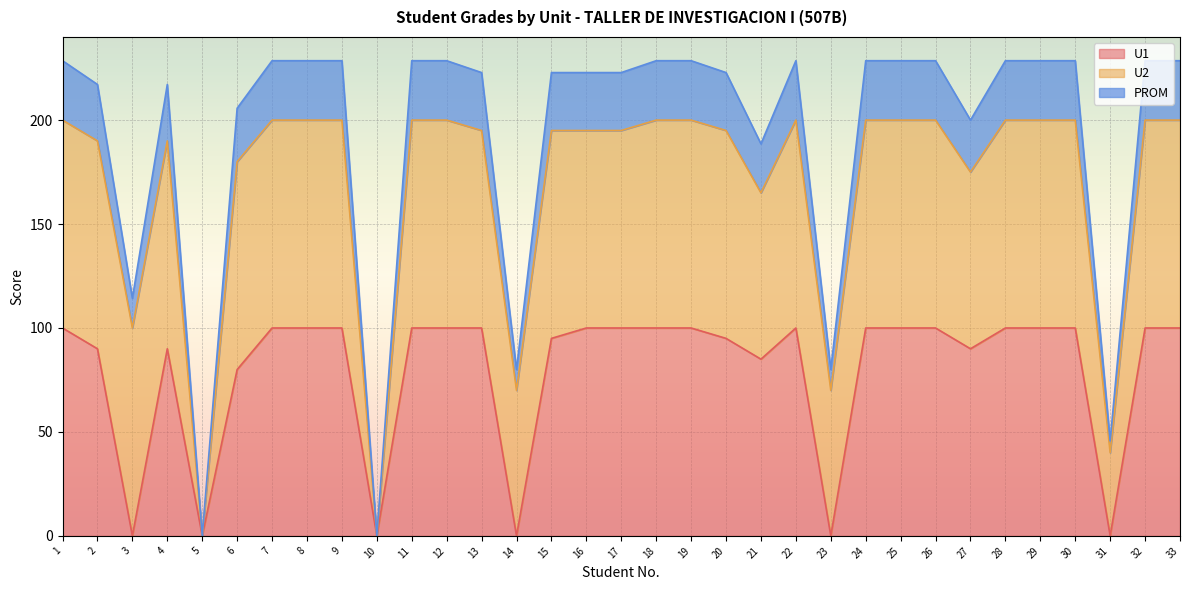

True or false: PROM and U1 intersect in this chart.

False